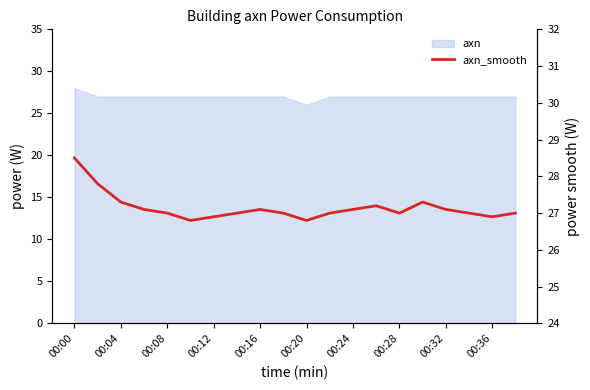

Between 00:00 and 00:20, which is larger?

00:00